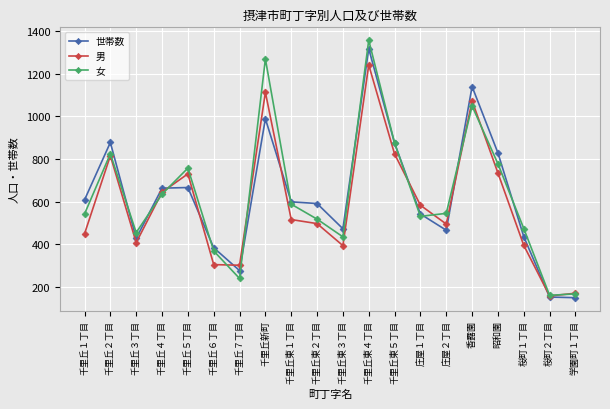

Where is the first local minimum for 世帯数?

千里丘３丁目